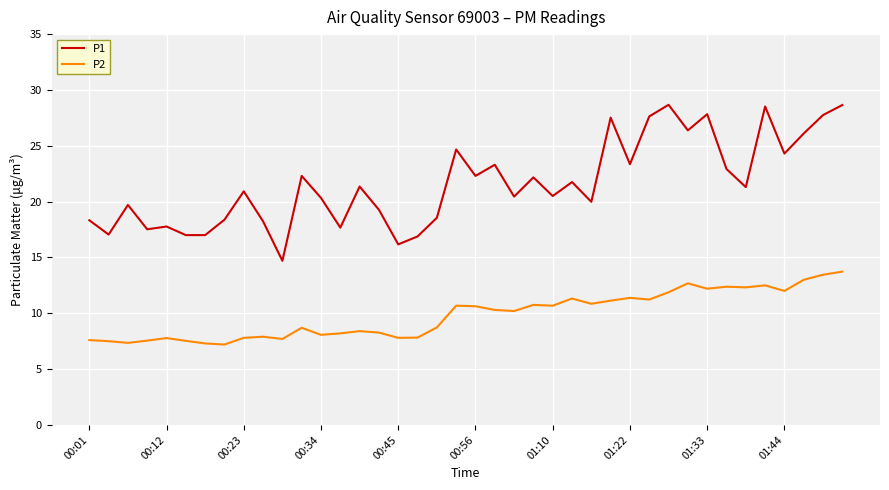

What is the minimum value shown in the chart?

7.2